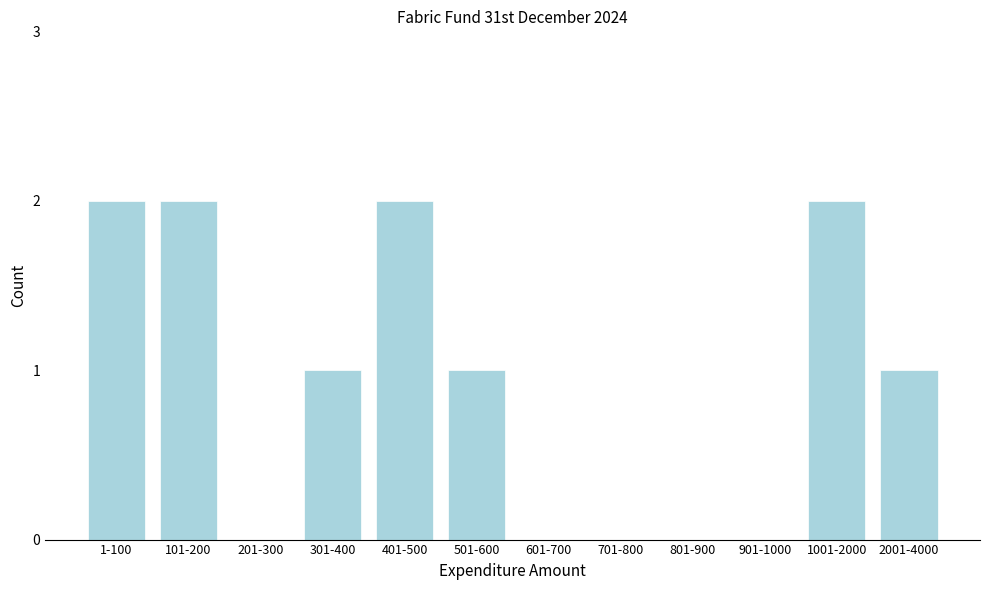

Reading left to right, transcribe all the data shown in this chart.

1-100=2	101-200=2	201-300=0	301-400=1	401-500=2	501-600=1	601-700=0	701-800=0	801-900=0	901-1000=0	1001-2000=2	2001-4000=1